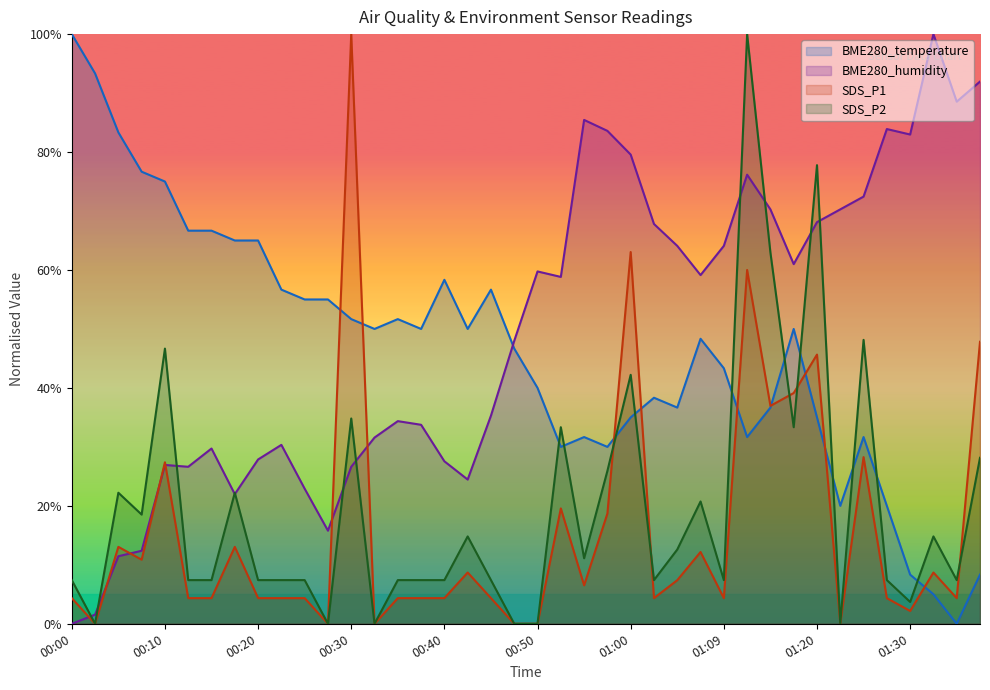

Where do BME280_humidity and SDS_P2 first cross each other?

00:00 and 00:03